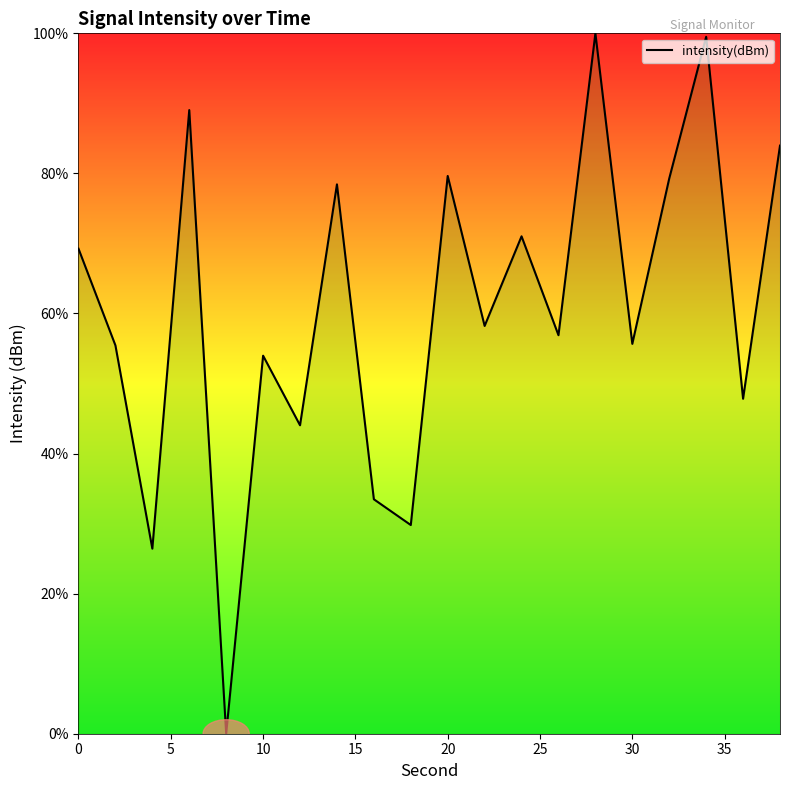

What is the difference between the maximum and minimum values?

100.0